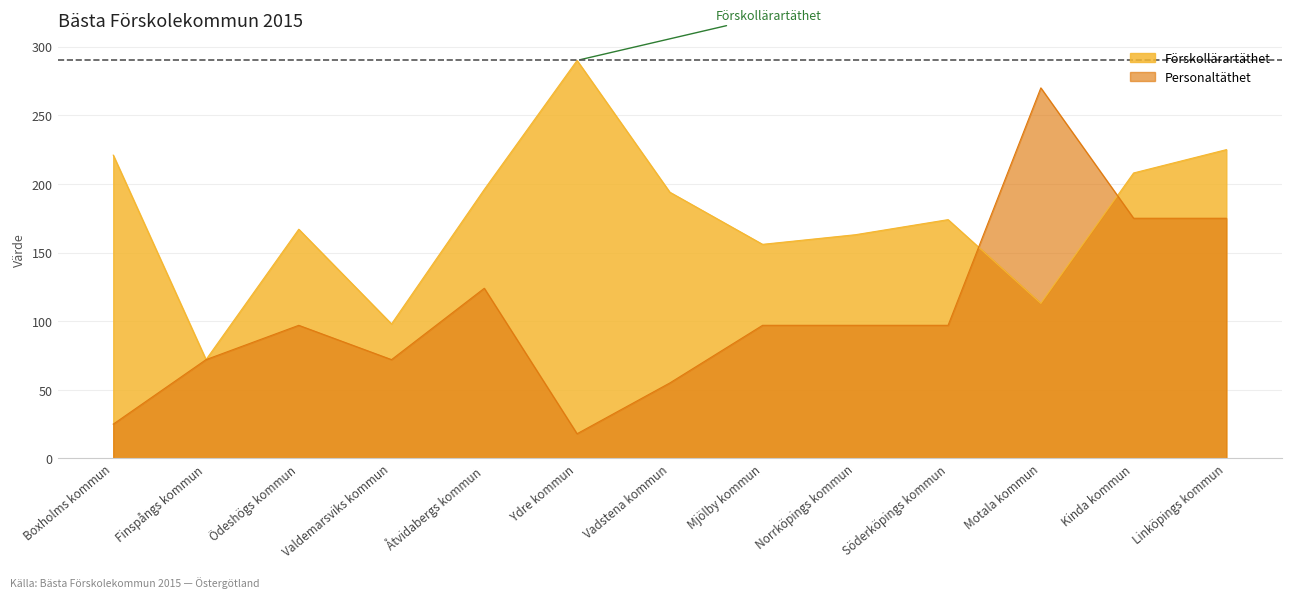

What is the sum of the Personaltäthet values at Vadstena kommun and Norrköpings kommun?

152